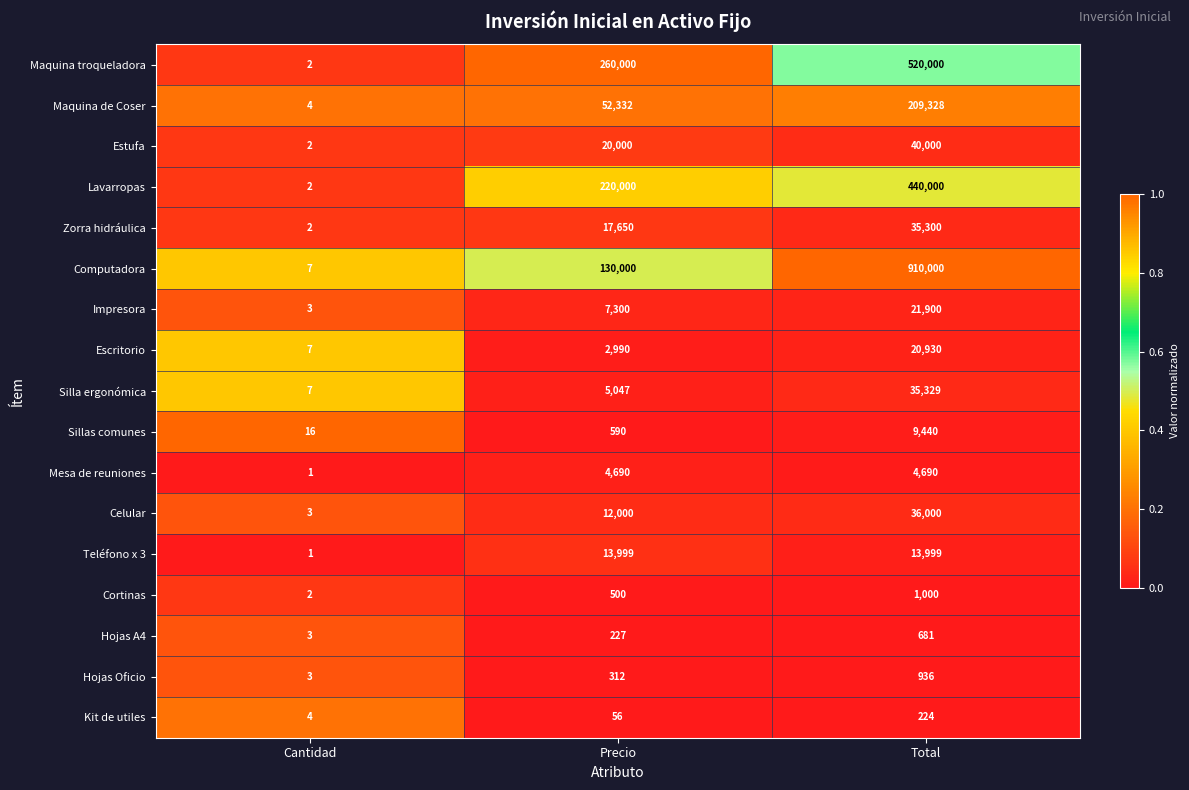

Rank the series by their maximum value, from lowest to highest.

Kit de utiles, Hojas A4, Hojas Oficio, Cortinas, Mesa de reuniones, Sillas comunes, Teléfono x 3, Escritorio, Impresora, Zorra hidráulica, Silla ergonómica, Celular, Estufa, Maquina de Coser, Lavarropas, Maquina troqueladora, Computadora